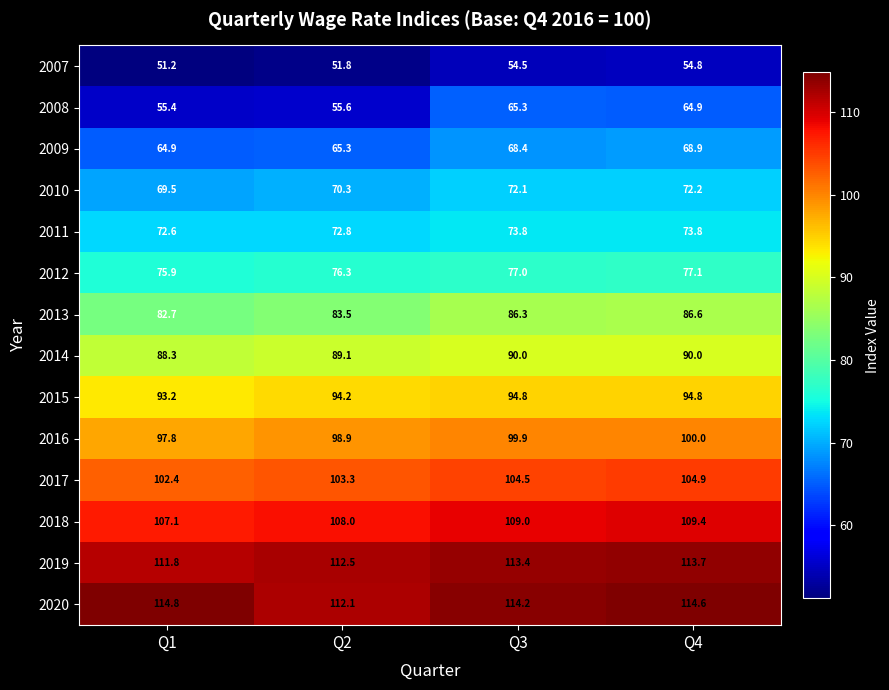

Rank the series at Q1 from highest to lowest value.

2020, 2019, 2018, 2017, 2016, 2015, 2014, 2013, 2012, 2011, 2010, 2009, 2008, 2007